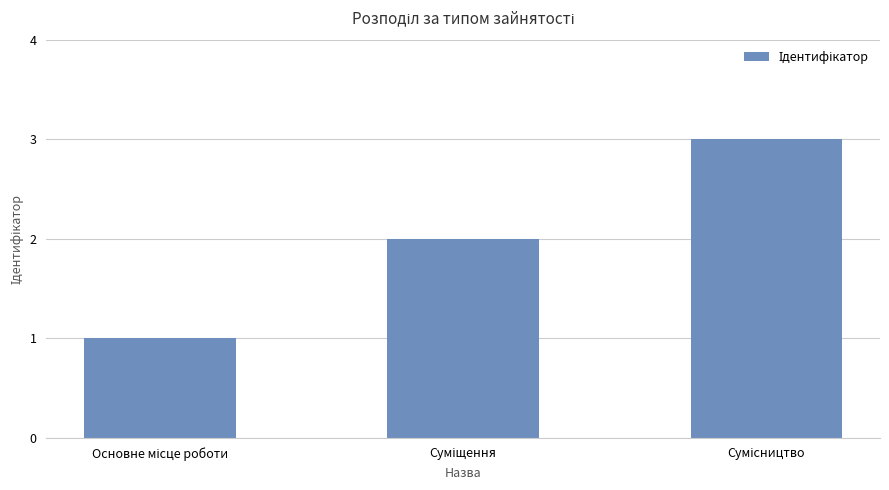

What is the sum of all values?

6